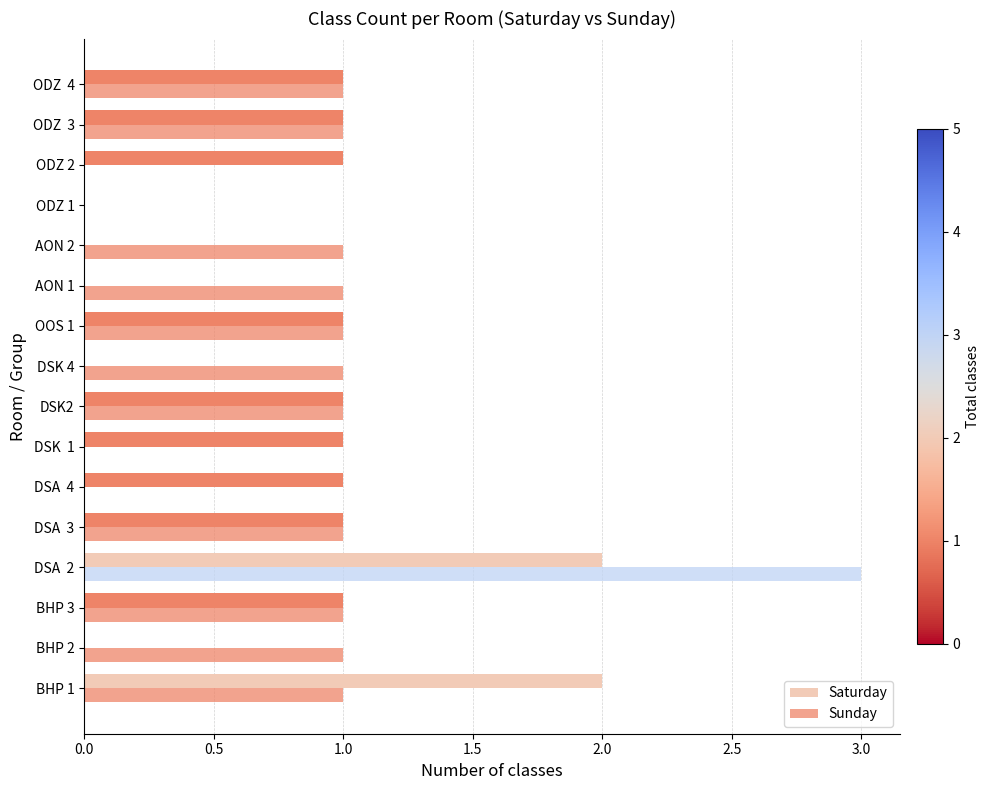

How many distinct data groups are displayed?

2